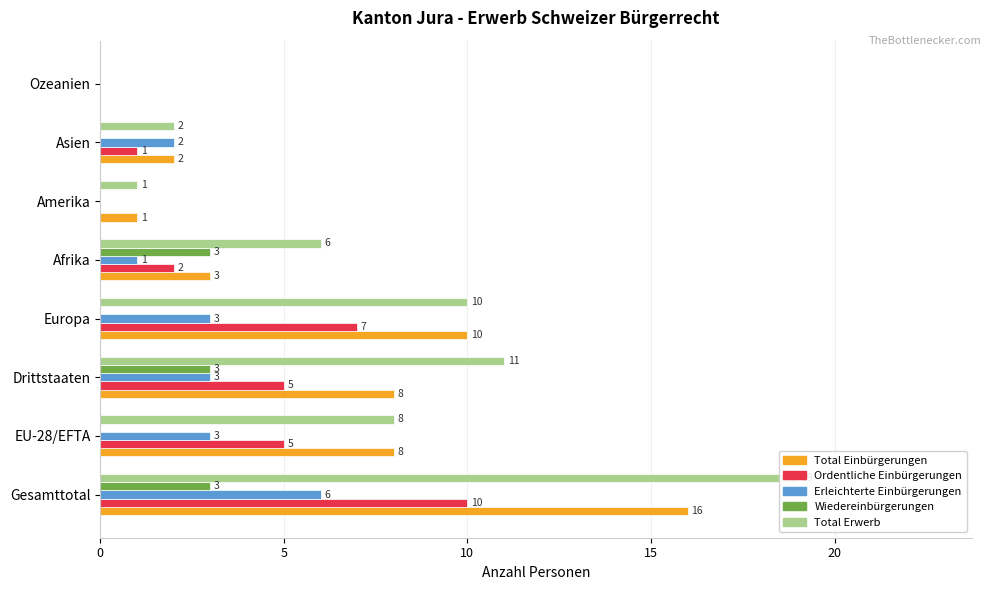

Does the chart contain stacked bars?

No